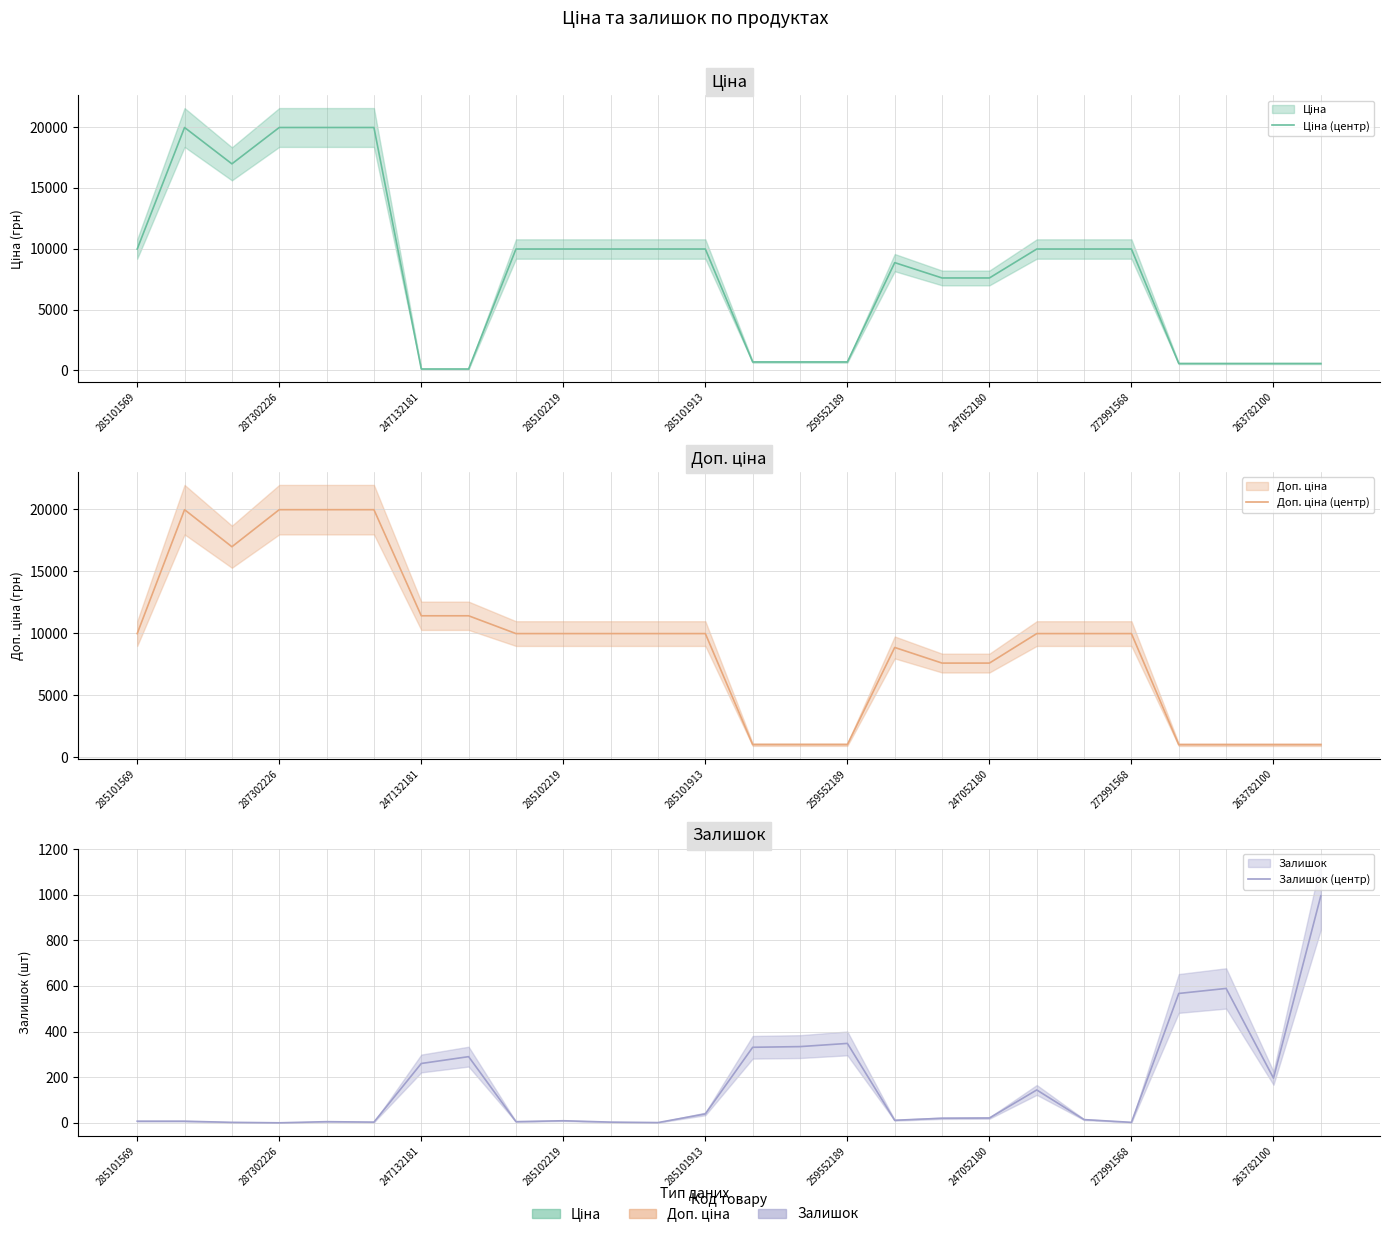

Rank the series at 272991568 from highest to lowest value.

Ціна (центр), Доп. ціна (центр), Залишок (центр)